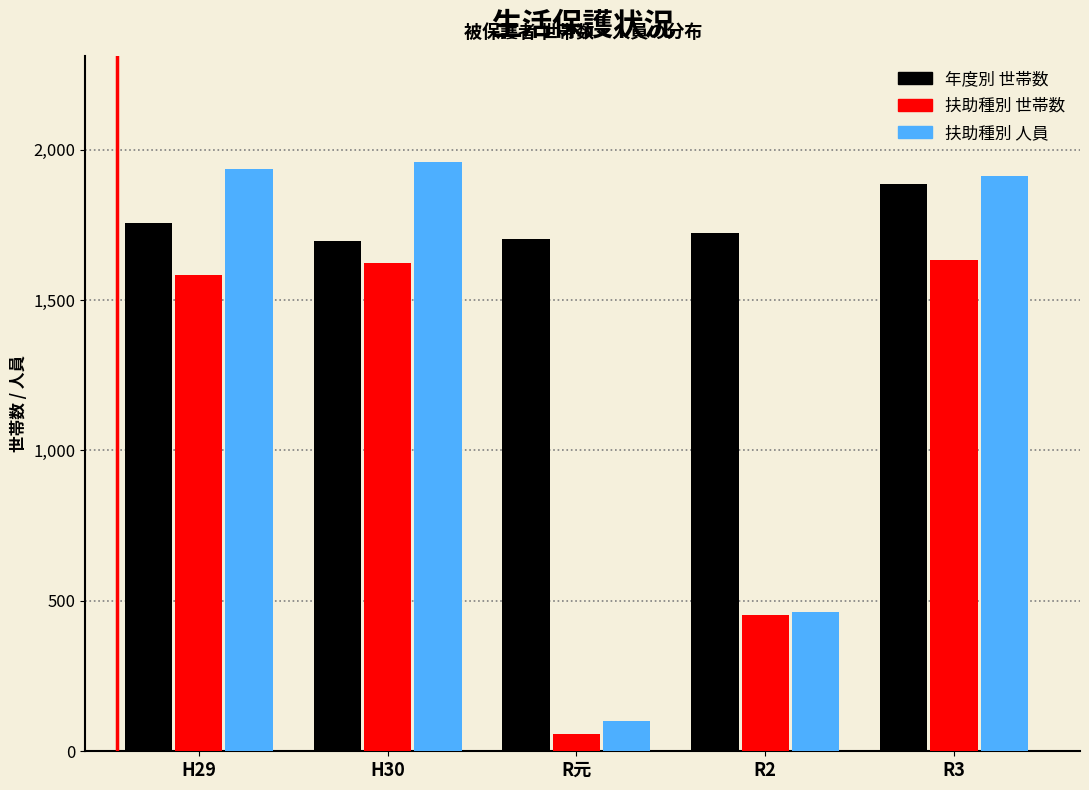

Rank the series by their average value, from lowest to highest.

扶助種別 世帯数, 扶助種別 人員, 年度別 世帯数